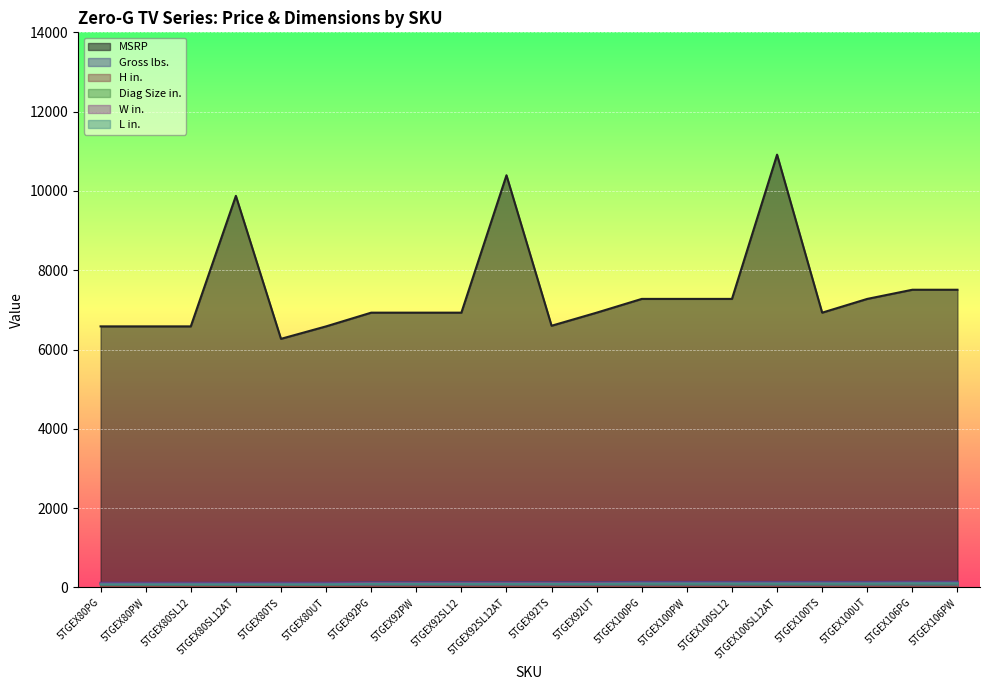

True or false: Diag Size in. and W in. intersect in this chart.

False